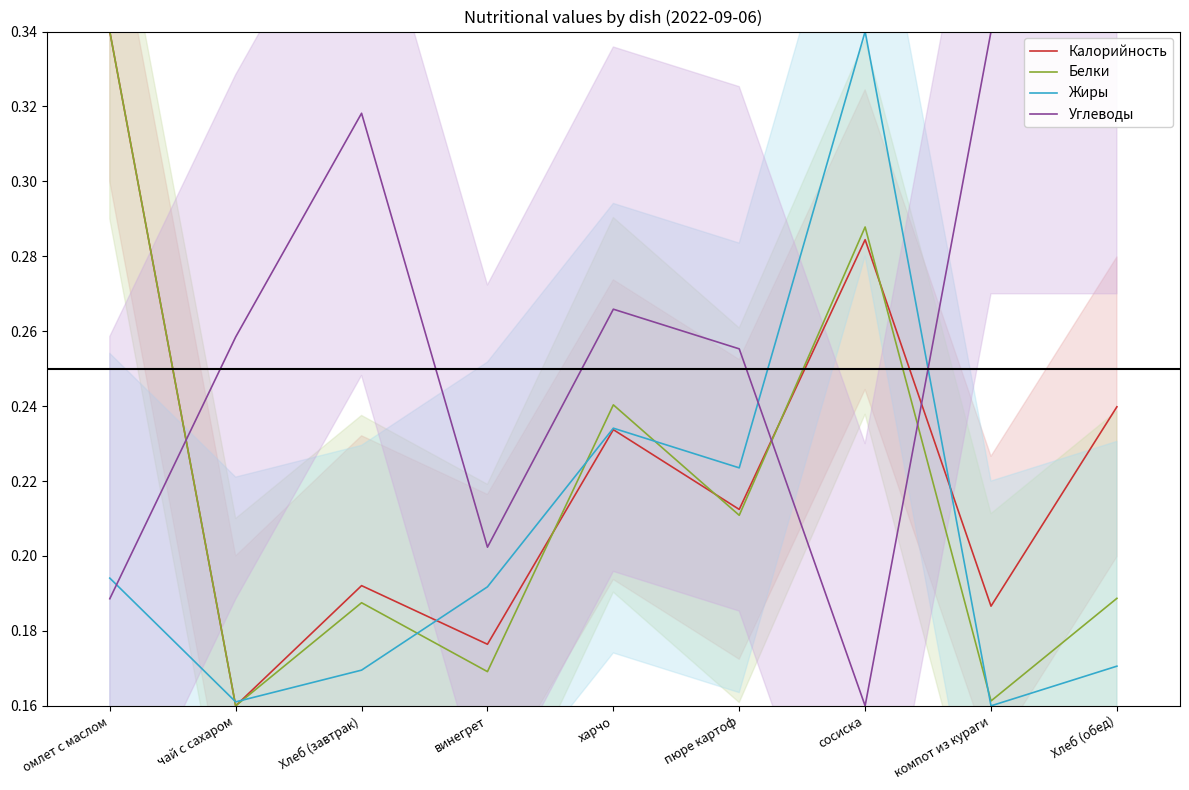

What is the difference between the Белки values at Хлеб (завтрак) and омлет с маслом?

0.2